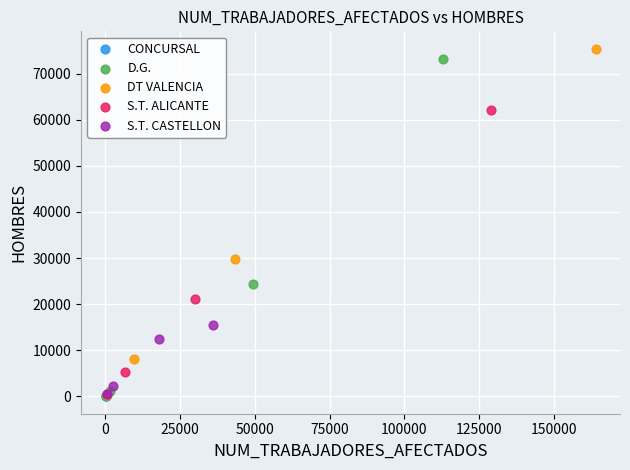

What are all the series names shown in the legend?

CONCURSAL, D.G., DT VALENCIA, S.T. ALICANTE, S.T. CASTELLON